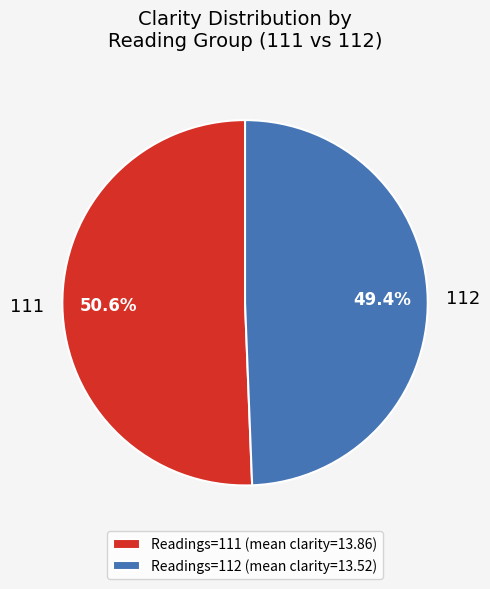

How much of the chart is everything except 111?

49.4%